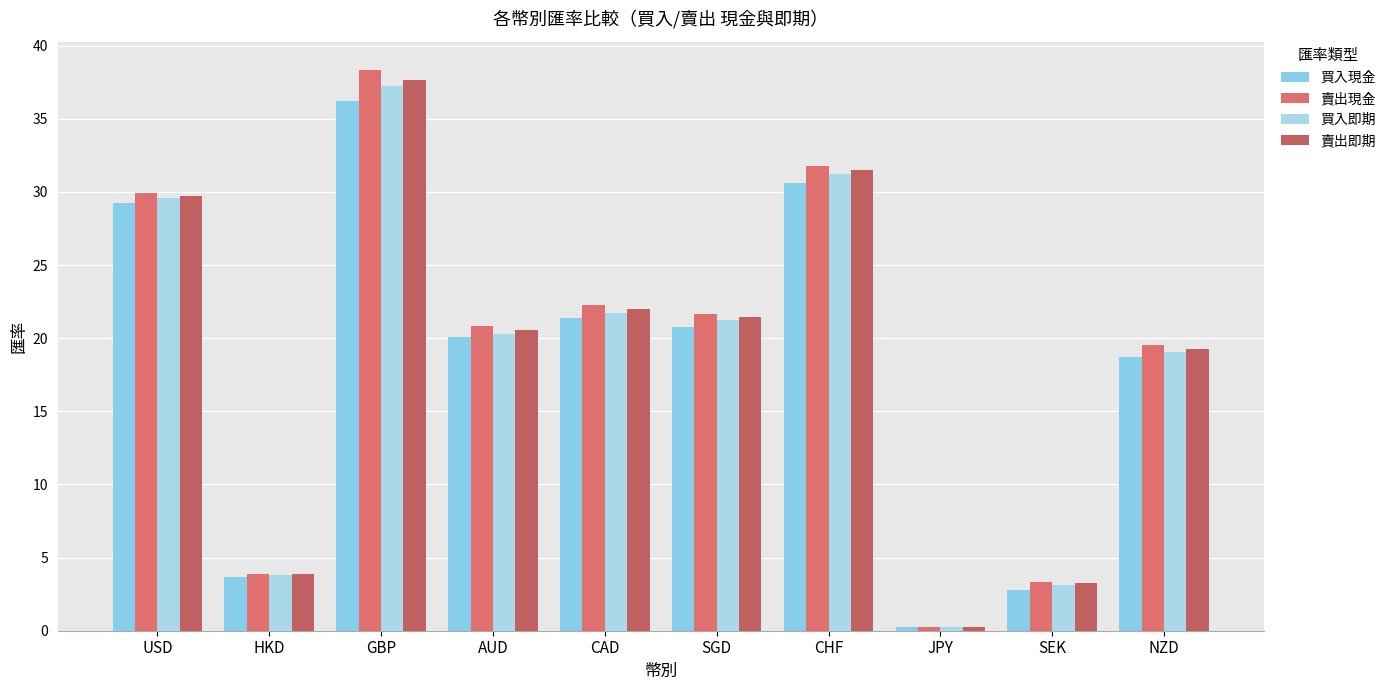

The 買入現金 series shows 49.3 at GBP. True or false?

False